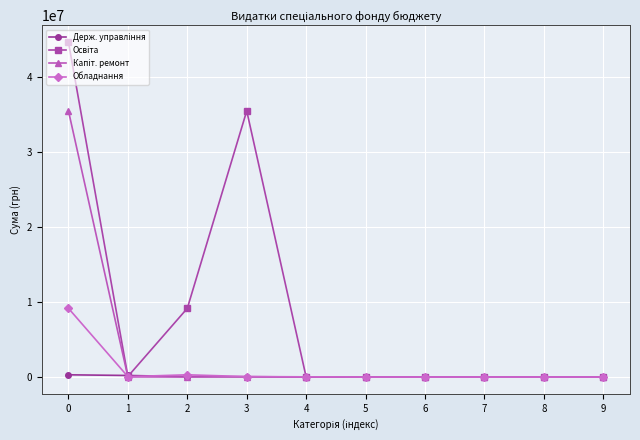

What is the greatest value displayed?

44635271.7